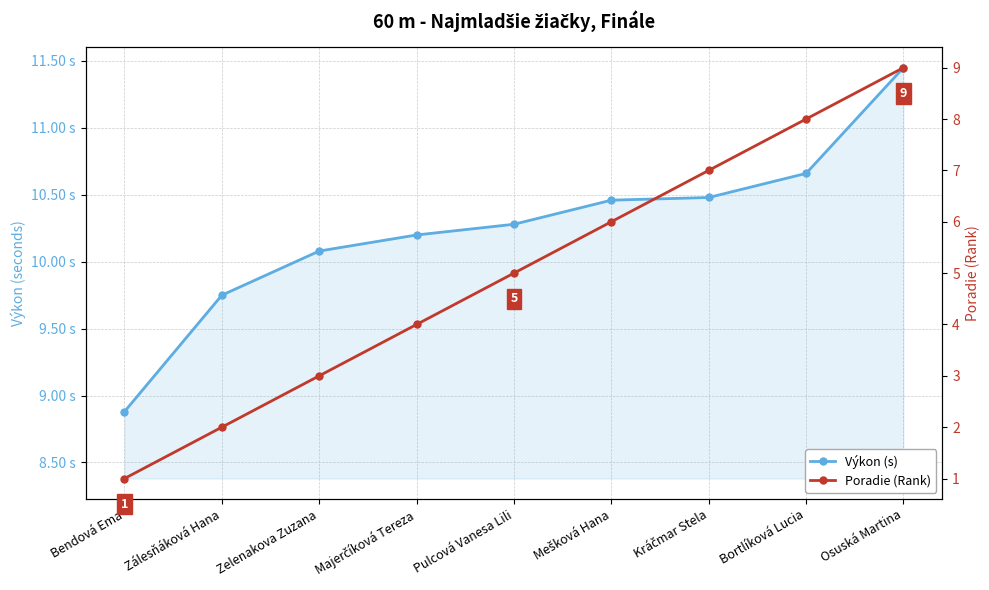

What is the value of the Výkon (s) point at the 7th from the left?

10.5